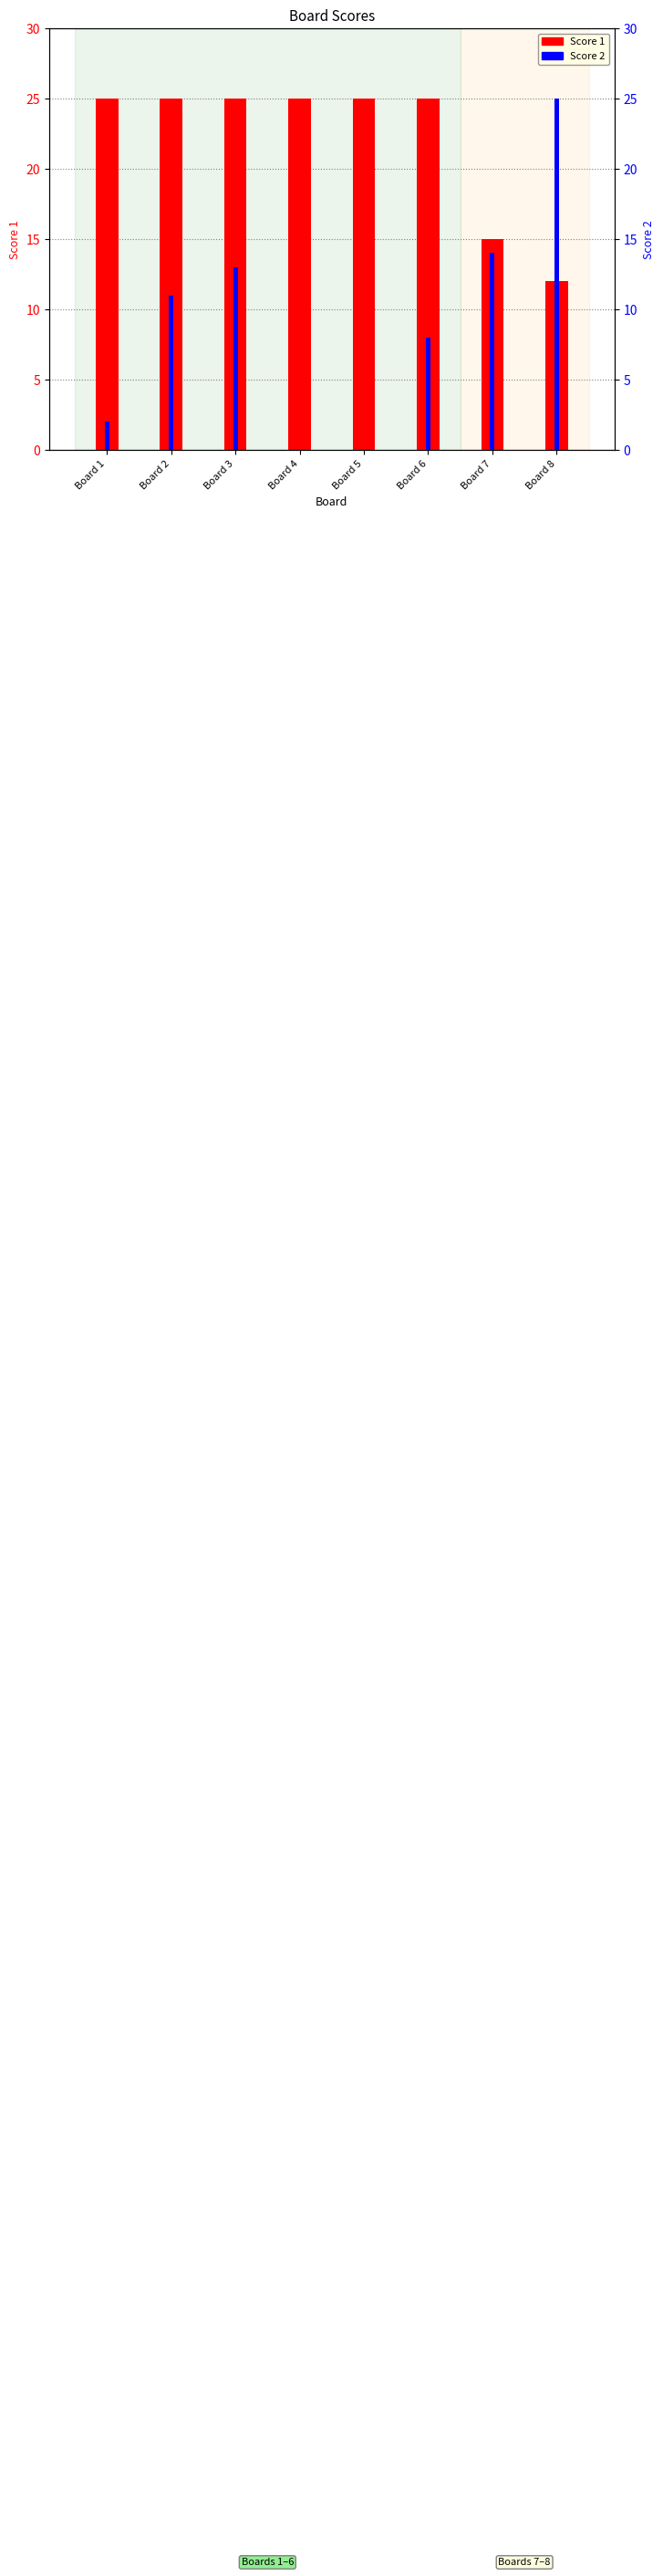

How many categories are shown in the chart?

8